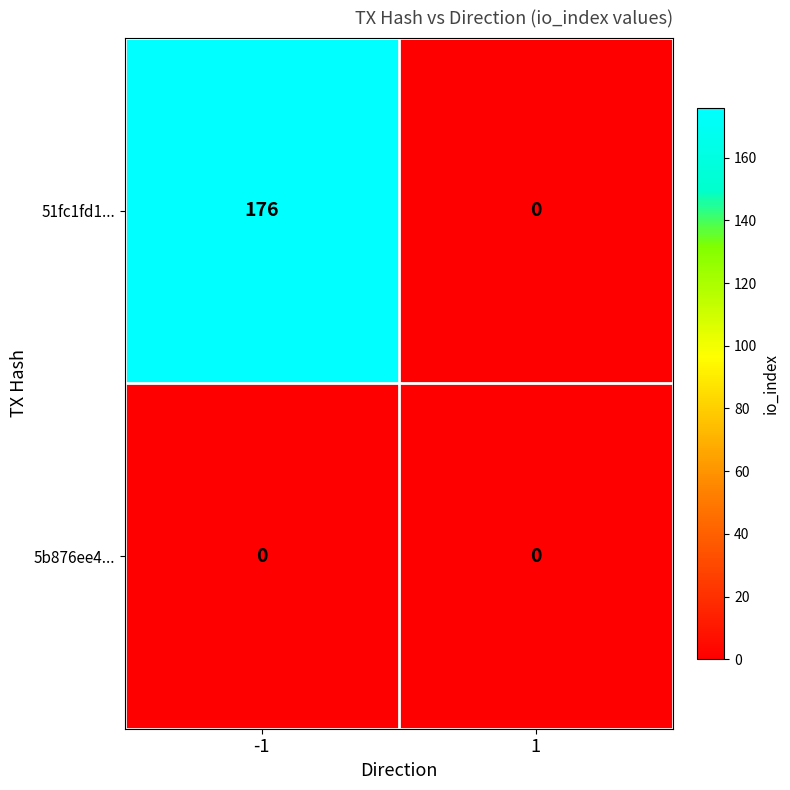

What is the total value across all series at -1?

176